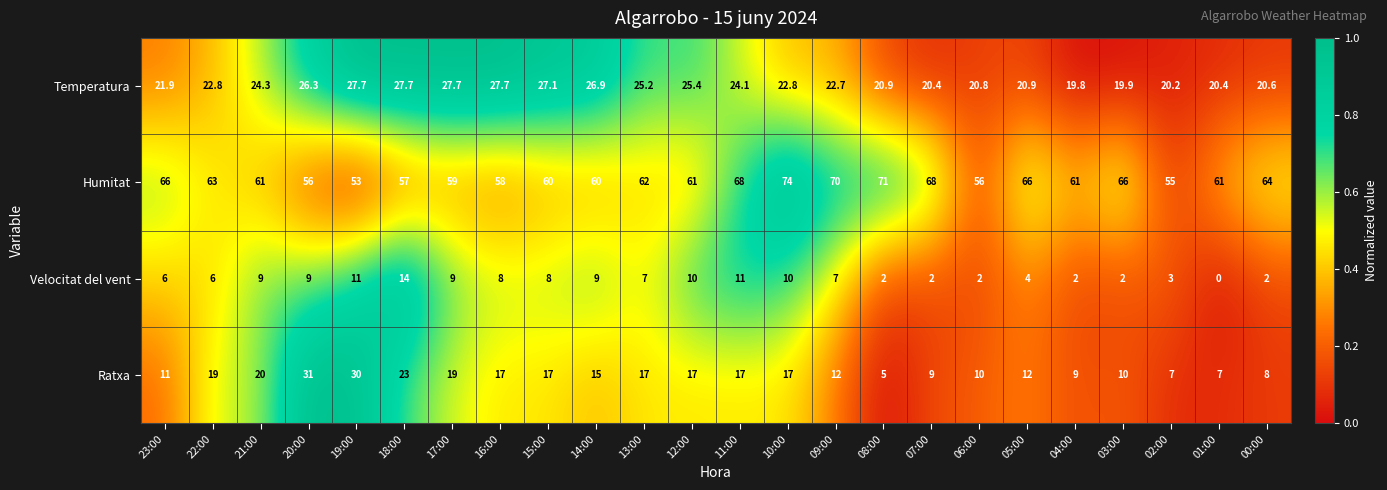

Which series changed the most between 23:00 and 10:00?

Humitat